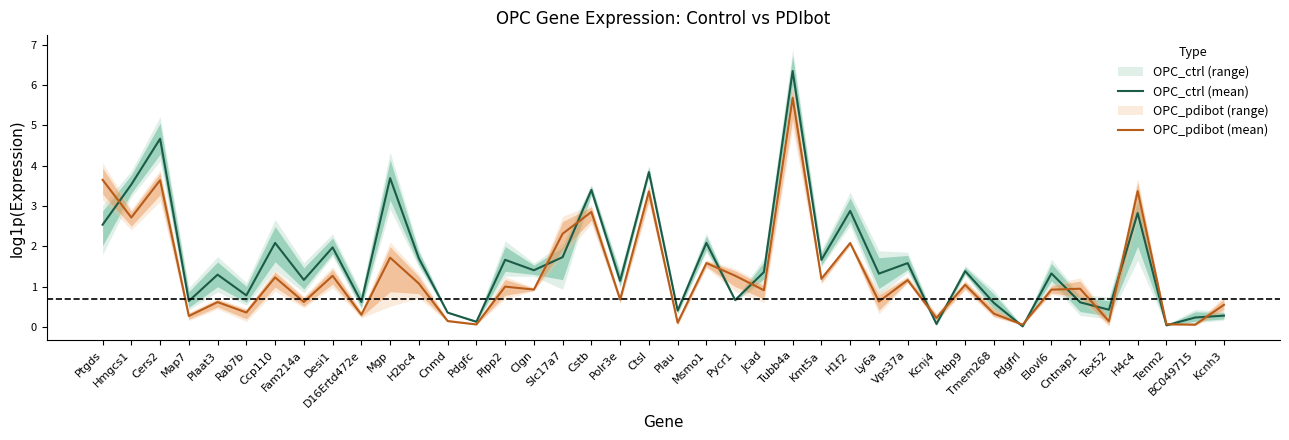

True or false: OPC_ctrl (mean) has a value of 8.9 at Tubb4a.

False